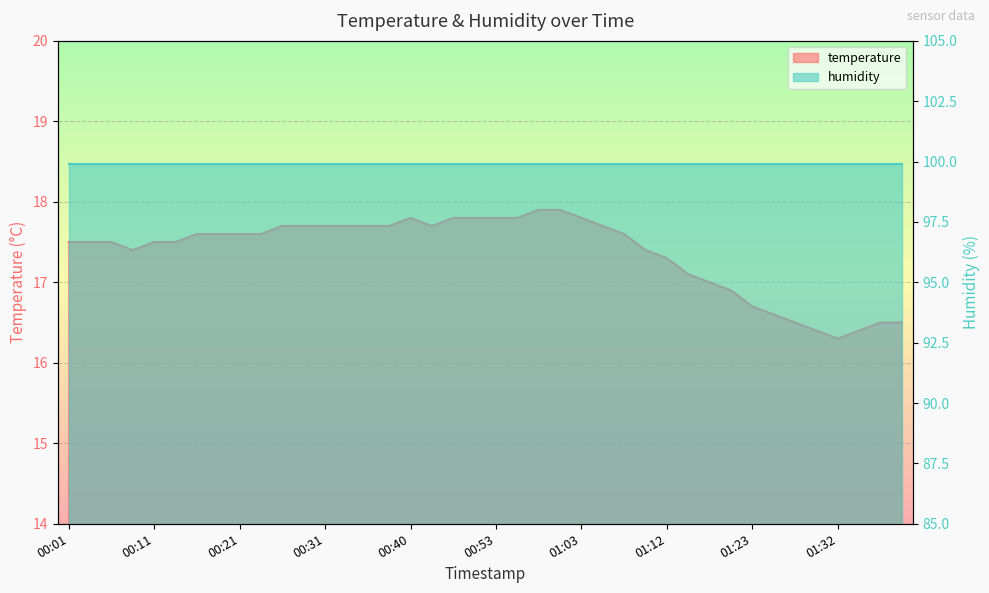

What is the average value?

17.4